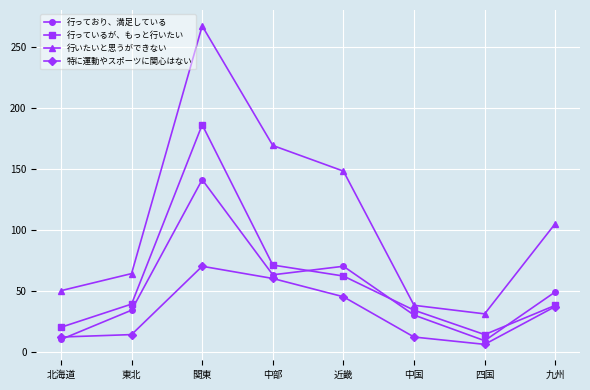

Which series changed the most between 北海道 and 四国?

行いたいと思うができない